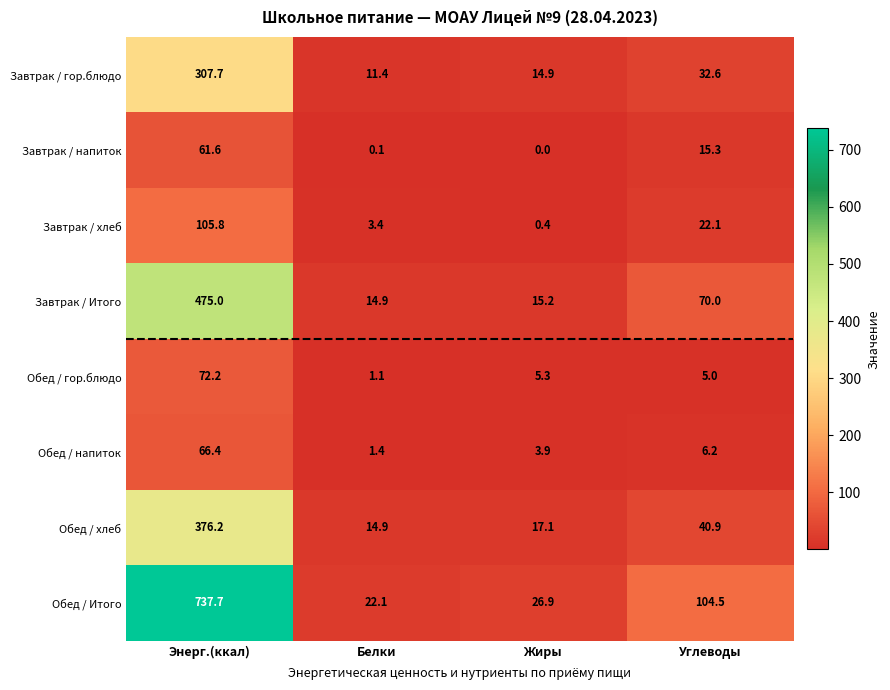

At which category does the chart reach its minimum across all series?

Жиры